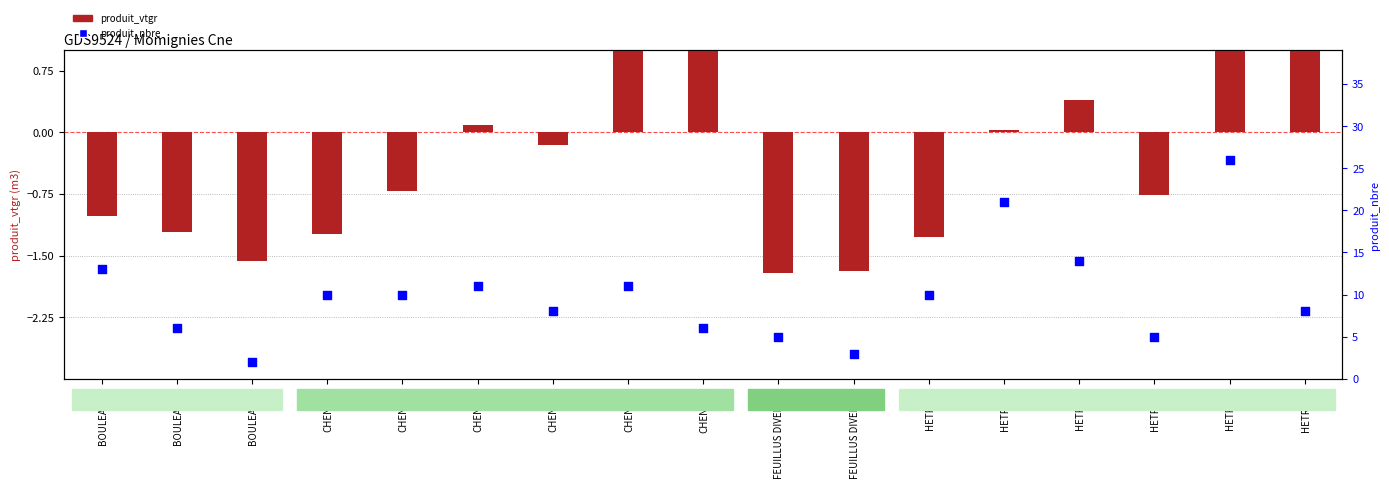

At how many categories does at least one series exceed 20?

2